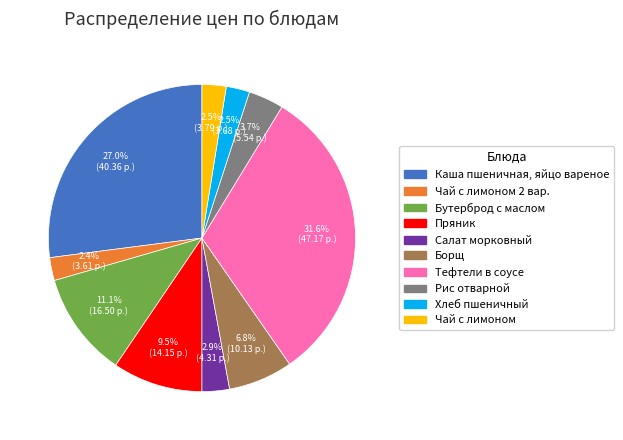

Does any single category account for the majority?

No